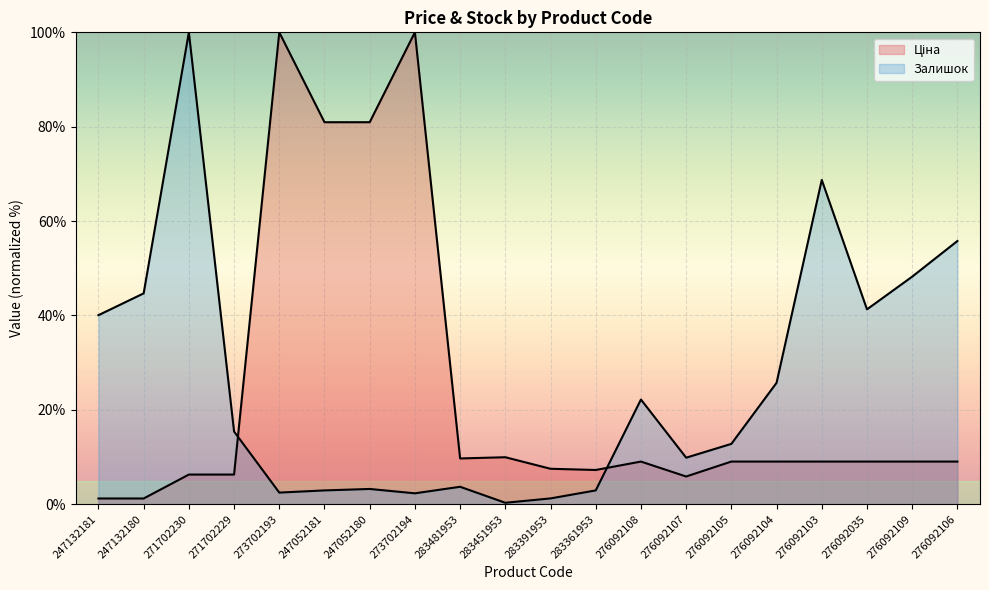

Rank the series by their average value, from lowest to highest.

Ціна, Залишок